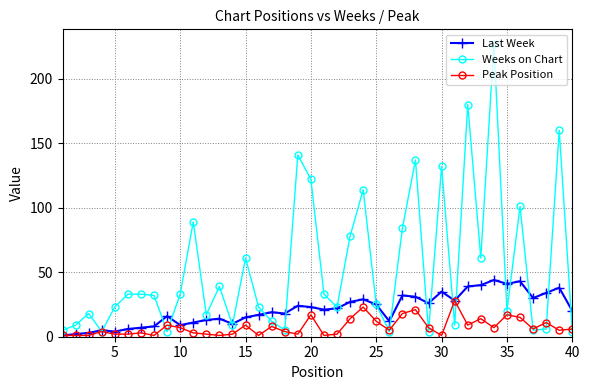

List the series in order of their overall mean, highest first.

Weeks on Chart, Last Week, Peak Position